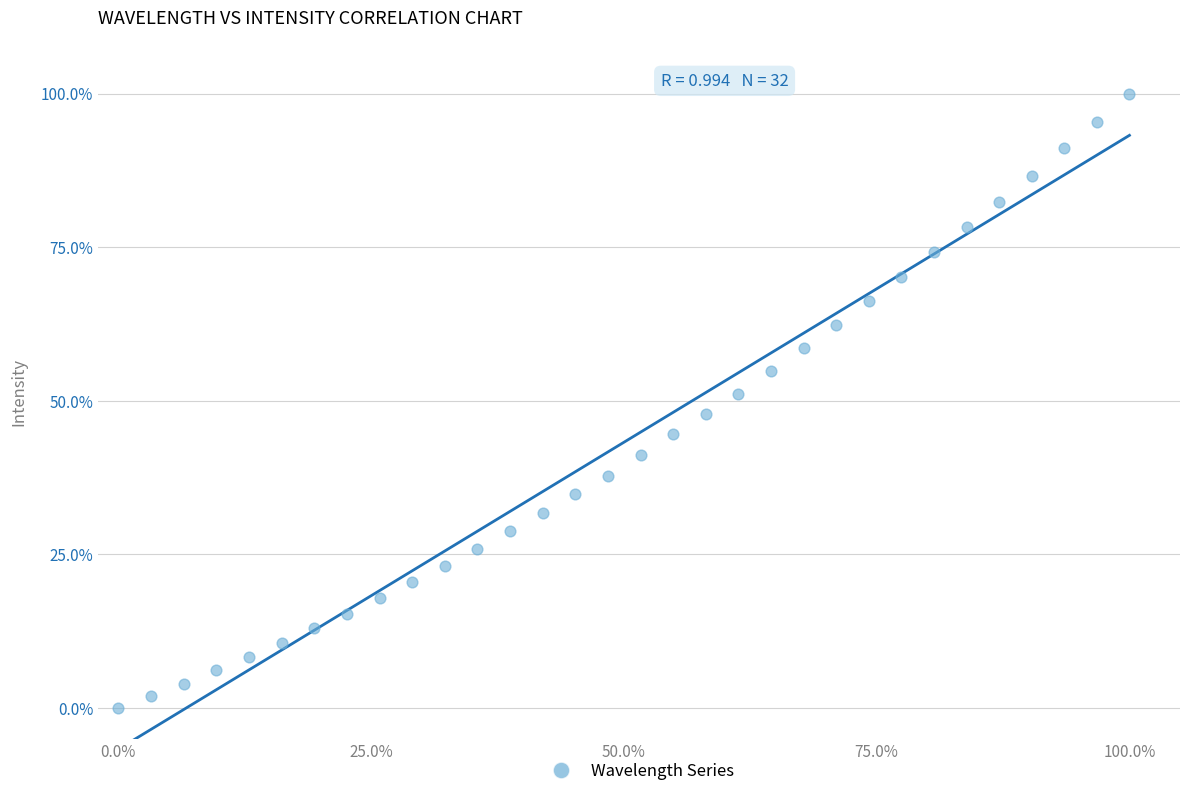

What is the range of X values (max minus min)?

100.0